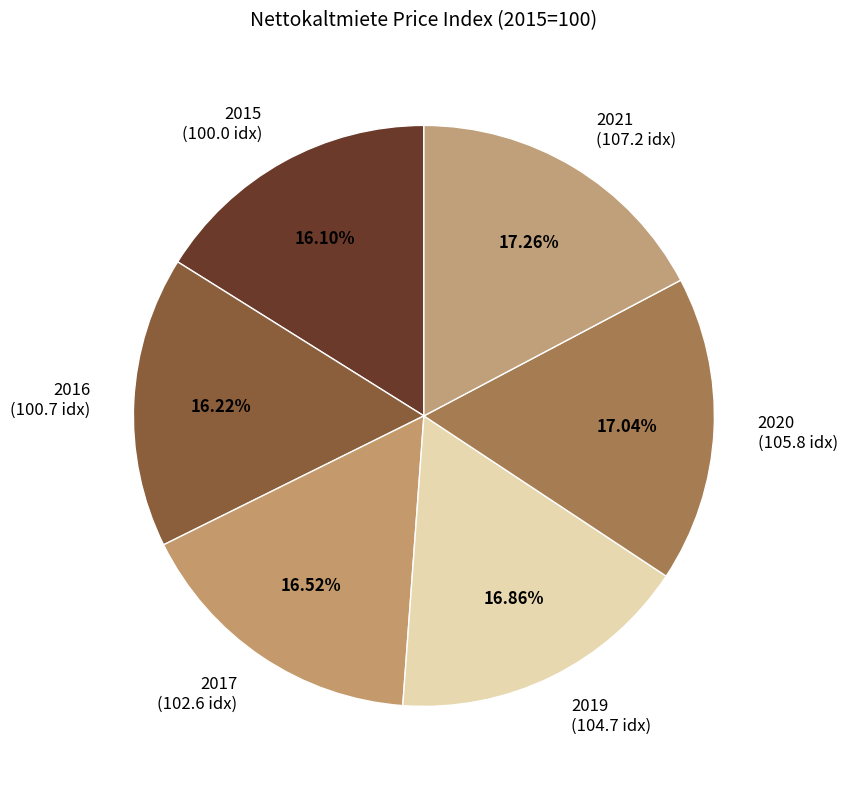

To the nearest percent, what is the combined percentage of 2015 and 2021?

33%